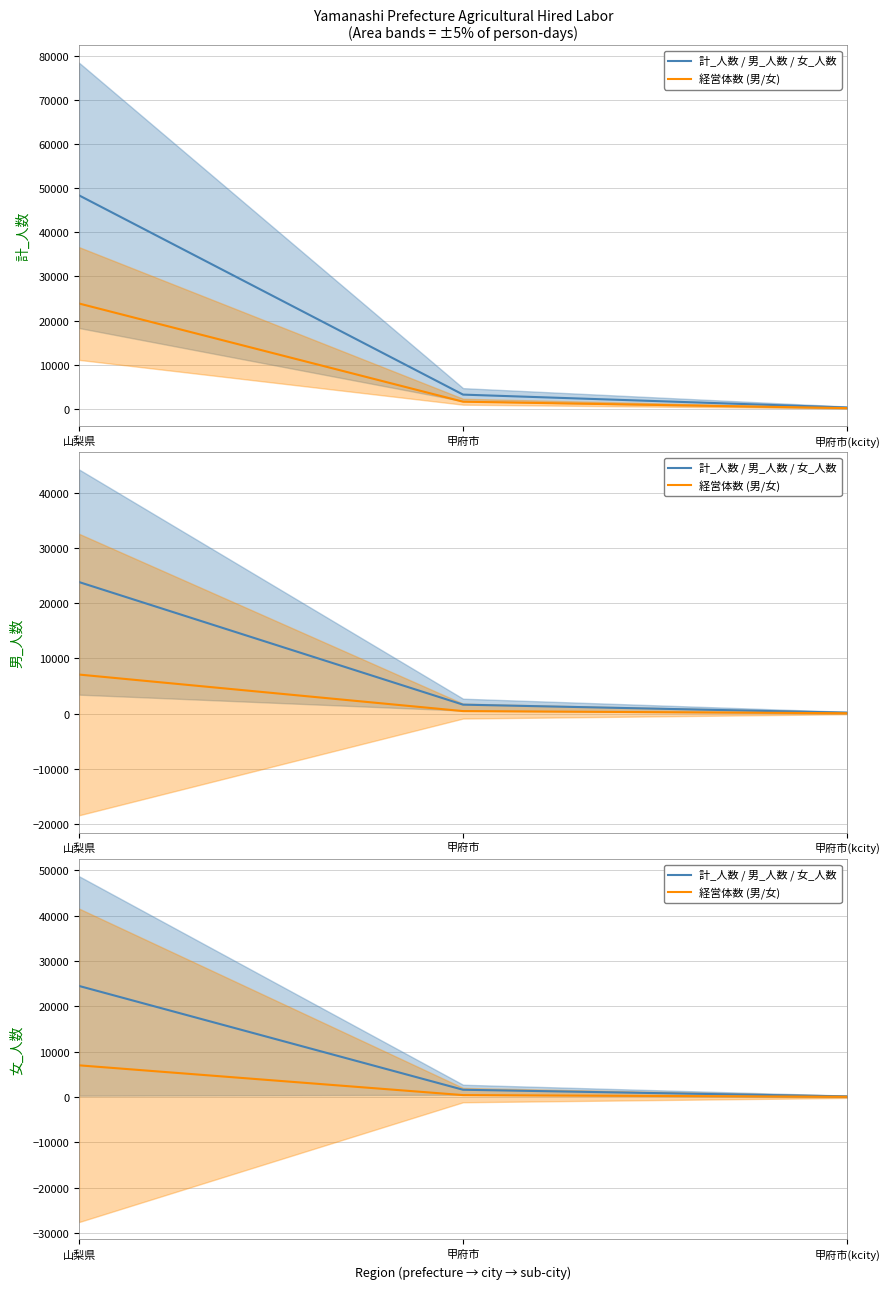

Which has a higher value, 甲府市(kcity) or 山梨県?

山梨県